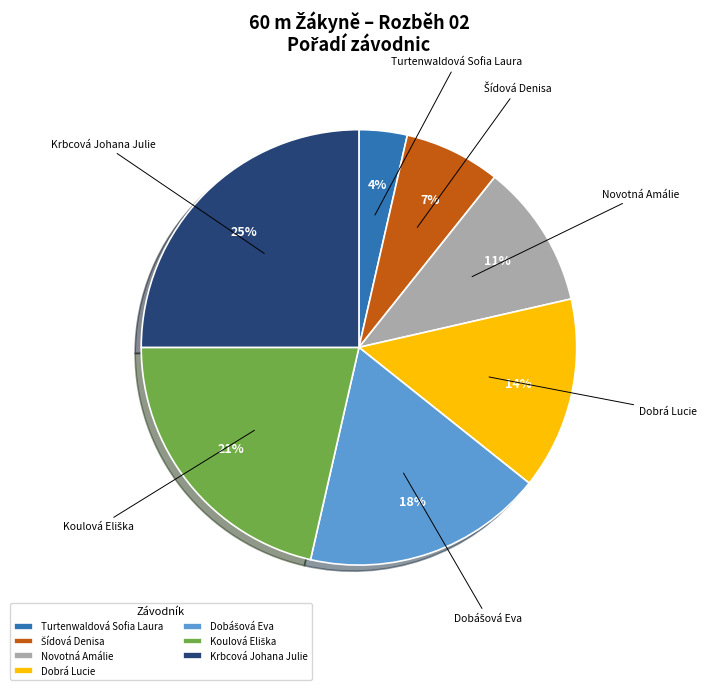

To the nearest percent, what is the difference between the largest and smallest slice percentages?

21%